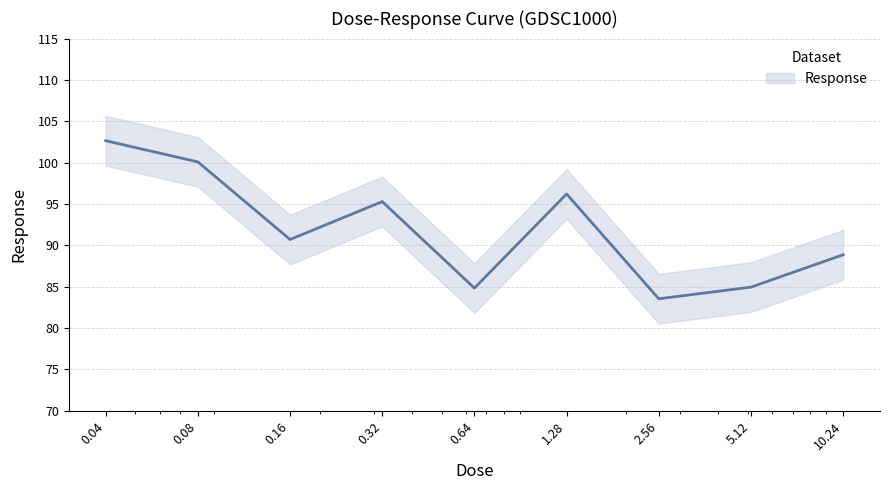

True or false: the data shows 83.5 at 2.56.

True